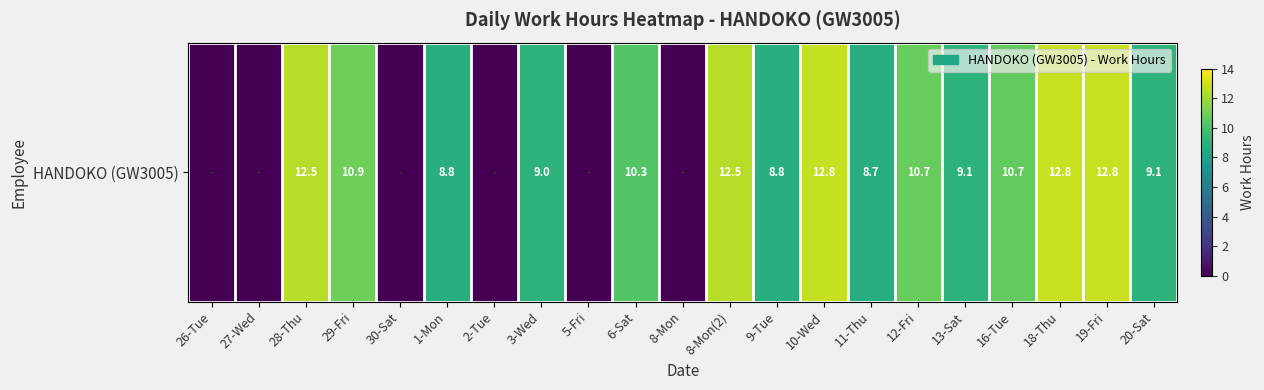

Reading left to right, extract all data points from this chart.

26-Tue=0.0	27-Wed=0.0	28-Thu=12.5	29-Fri=10.9	30-Sat=0.0	1-Mon=8.8	2-Tue=0.0	3-Wed=9.0	5-Fri=0.0	6-Sat=10.3	8-Mon=0.0	8-Mon(2)=12.5	9-Tue=8.8	10-Wed=12.8	11-Thu=8.7	12-Fri=10.7	13-Sat=9.1	16-Tue=10.7	18-Thu=12.8	19-Fri=12.8	20-Sat=9.1